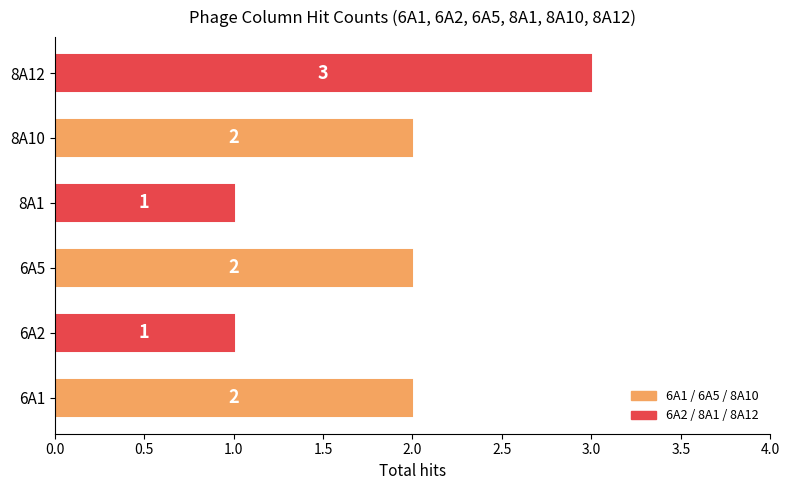

How many values are between 1 and 2?

5